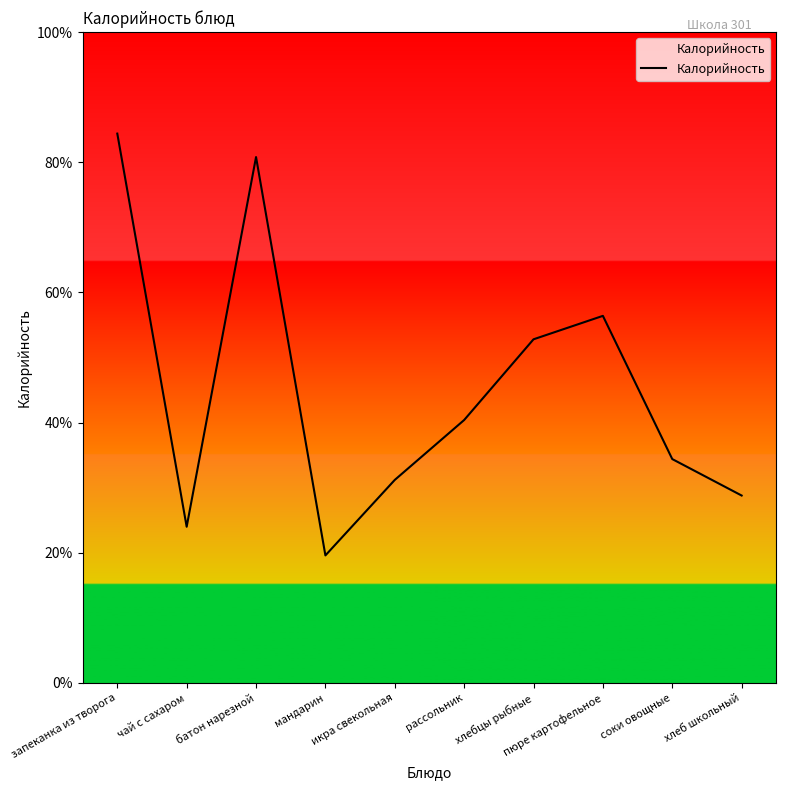

What position from the left is хлеб школьный?

10